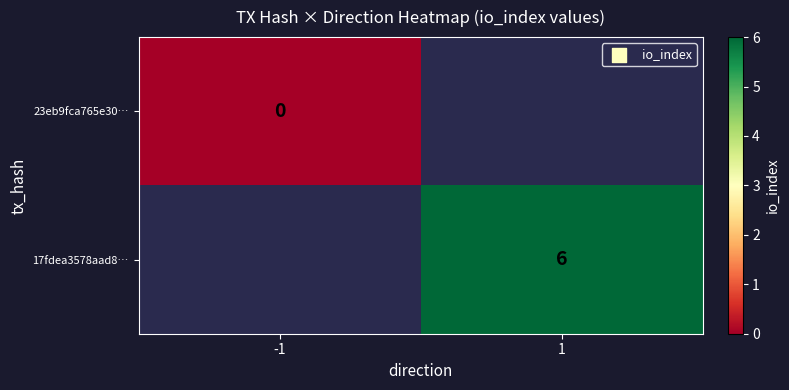

At which category does the chart reach its minimum across all series?

-1